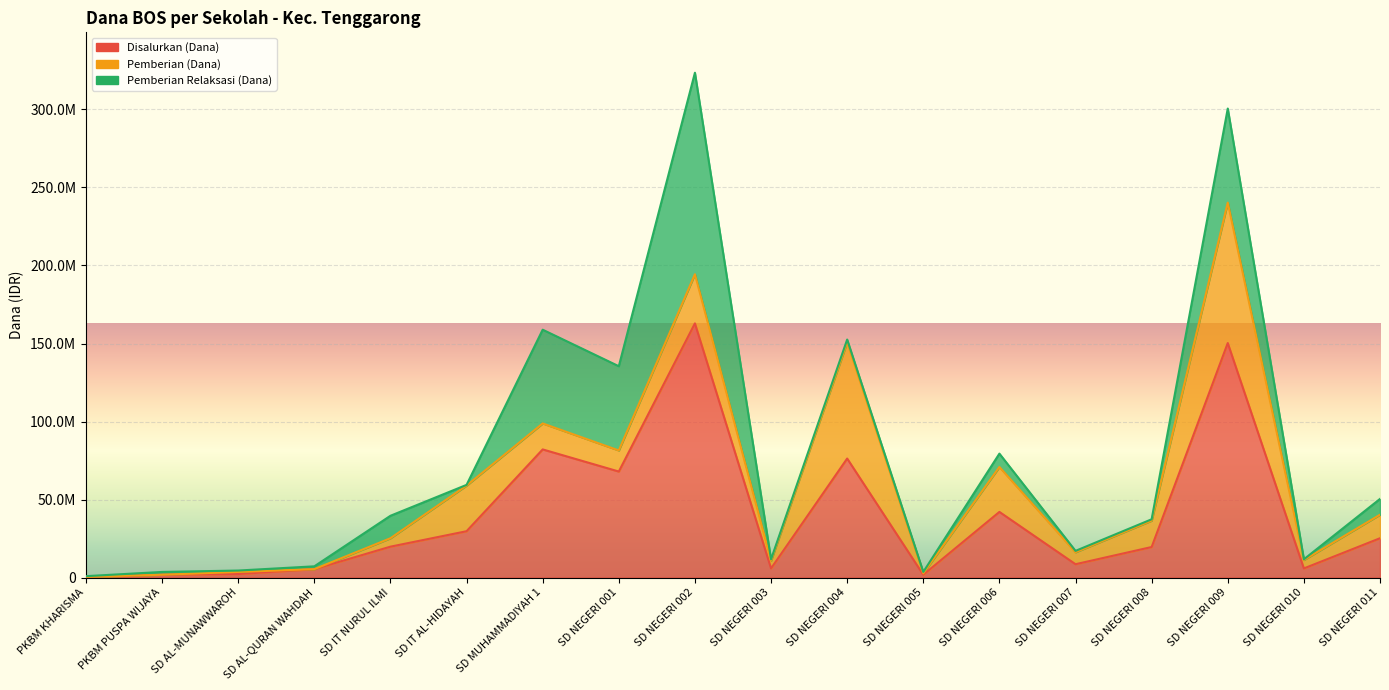

True or false: Pemberian Relaksasi (Dana) and Disalurkan (Dana) intersect in this chart.

False